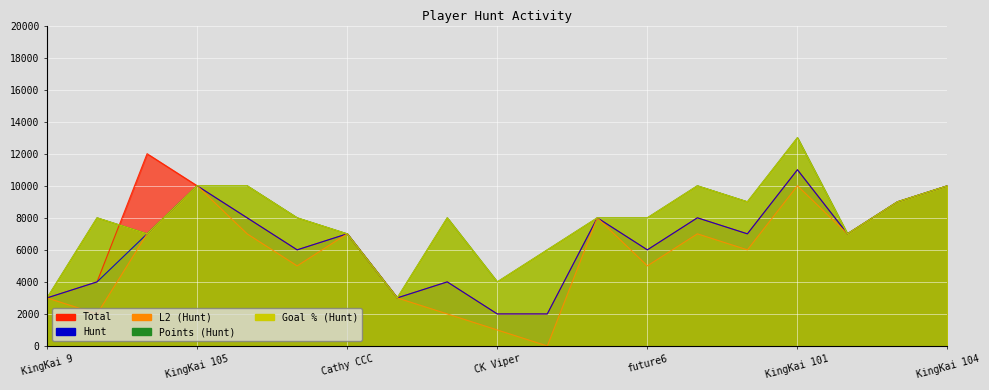

Reading left to right, what are all the values shown in this chart?

Total: KingKai 9=3000	170508=4000	KingKai=12000	KingKai 105=10000	LFCMC=8000	6145=6000	Cathy CCC=7000	CK 923=3000	CK FengYe=4000	CK Viper=2000	CN LYMLX=2000	Devil Huang=8000	future6=6000	FZ LV=8000	Gordon9101=7000	KingKai 101=11000	KingKai 102=7000	KingKai 103=9000	KingKai 104=10000
Hunt: KingKai 9=3000	170508=4000	KingKai=7000	KingKai 105=10000	LFCMC=8000	6145=6000	Cathy CCC=7000	CK 923=3000	CK FengYe=4000	CK Viper=2000	CN LYMLX=2000	Devil Huang=8000	future6=6000	FZ LV=8000	Gordon9101=7000	KingKai 101=11000	KingKai 102=7000	KingKai 103=9000	KingKai 104=10000
L2 (Hunt): KingKai 9=3000	170508=2000	KingKai=7000	KingKai 105=10000	LFCMC=7000	6145=5000	Cathy CCC=7000	CK 923=3000	CK FengYe=2000	CK Viper=1000	CN LYMLX=0	Devil Huang=8000	future6=5000	FZ LV=7000	Gordon9101=6000	KingKai 101=10000	KingKai 102=7000	KingKai 103=9000	KingKai 104=10000
Points (Hunt): KingKai 9=3000	170508=8000	KingKai=7000	KingKai 105=10000	LFCMC=10000	6145=8000	Cathy CCC=7000	CK 923=3000	CK FengYe=8000	CK Viper=4000	CN LYMLX=6000	Devil Huang=8000	future6=8000	FZ LV=10000	Gordon9101=9000	KingKai 101=13000	KingKai 102=7000	KingKai 103=9000	KingKai 104=10000
Goal Percentage (Hunt): KingKai 9=3000	170508=8000	KingKai=7000	KingKai 105=10000	LFCMC=10000	6145=8000	Cathy CCC=7000	CK 923=3000	CK FengYe=8000	CK Viper=4000	CN LYMLX=6000	Devil Huang=8000	future6=8000	FZ LV=10000	Gordon9101=9000	KingKai 101=13000	KingKai 102=7000	KingKai 103=9000	KingKai 104=10000